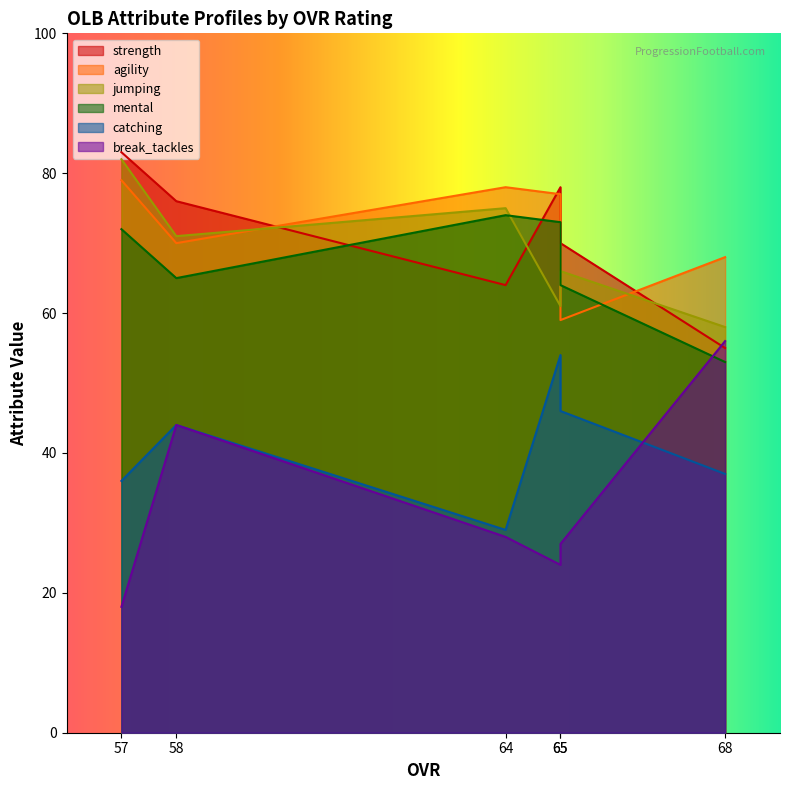

At which category does jumping reach its first local valley?

58